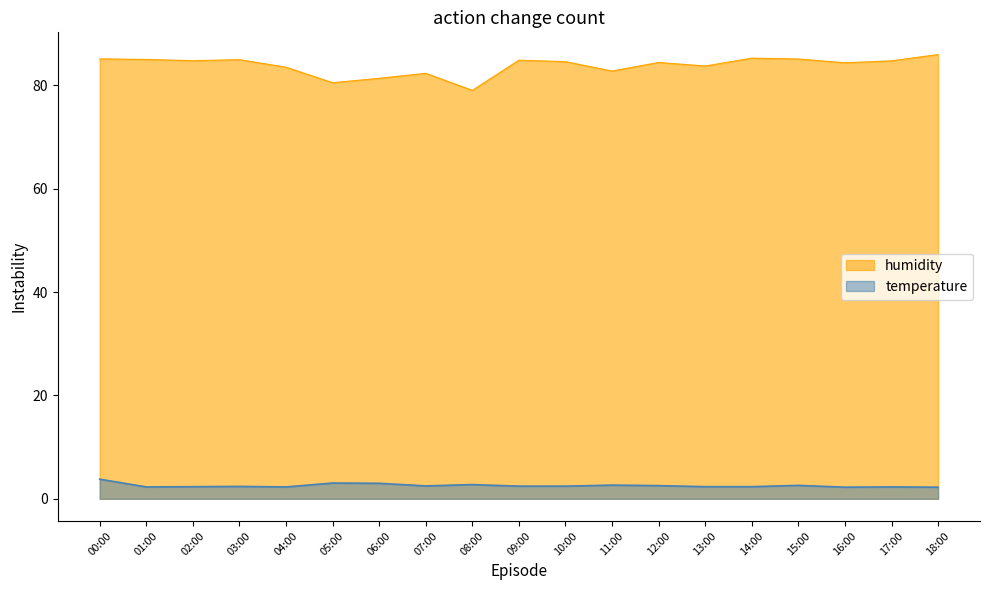

What is the difference between the maximum and minimum values in the humidity series?

6.9